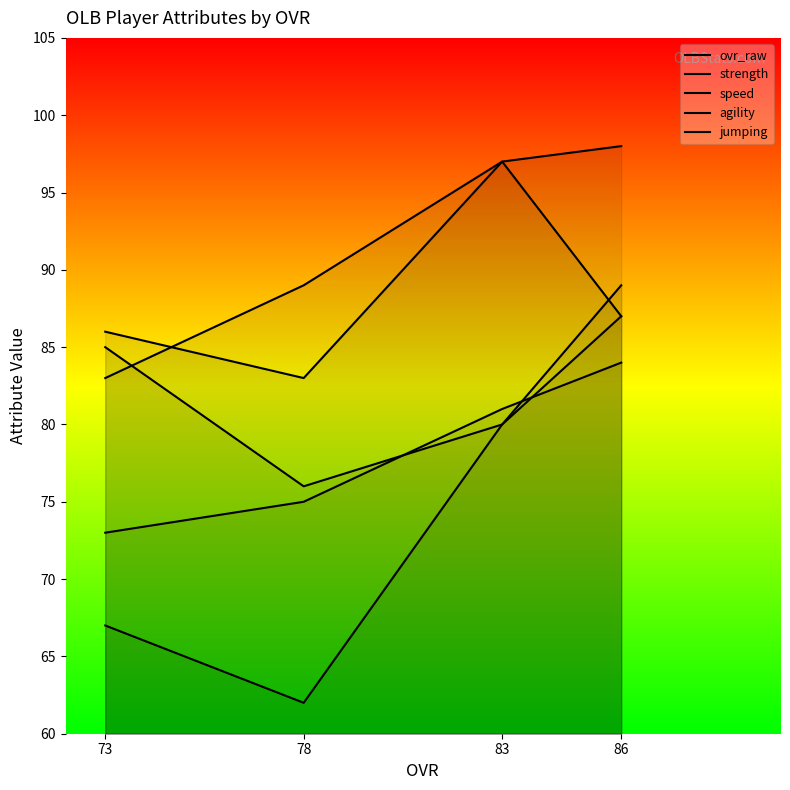

At which label does speed reach its minimum?

78